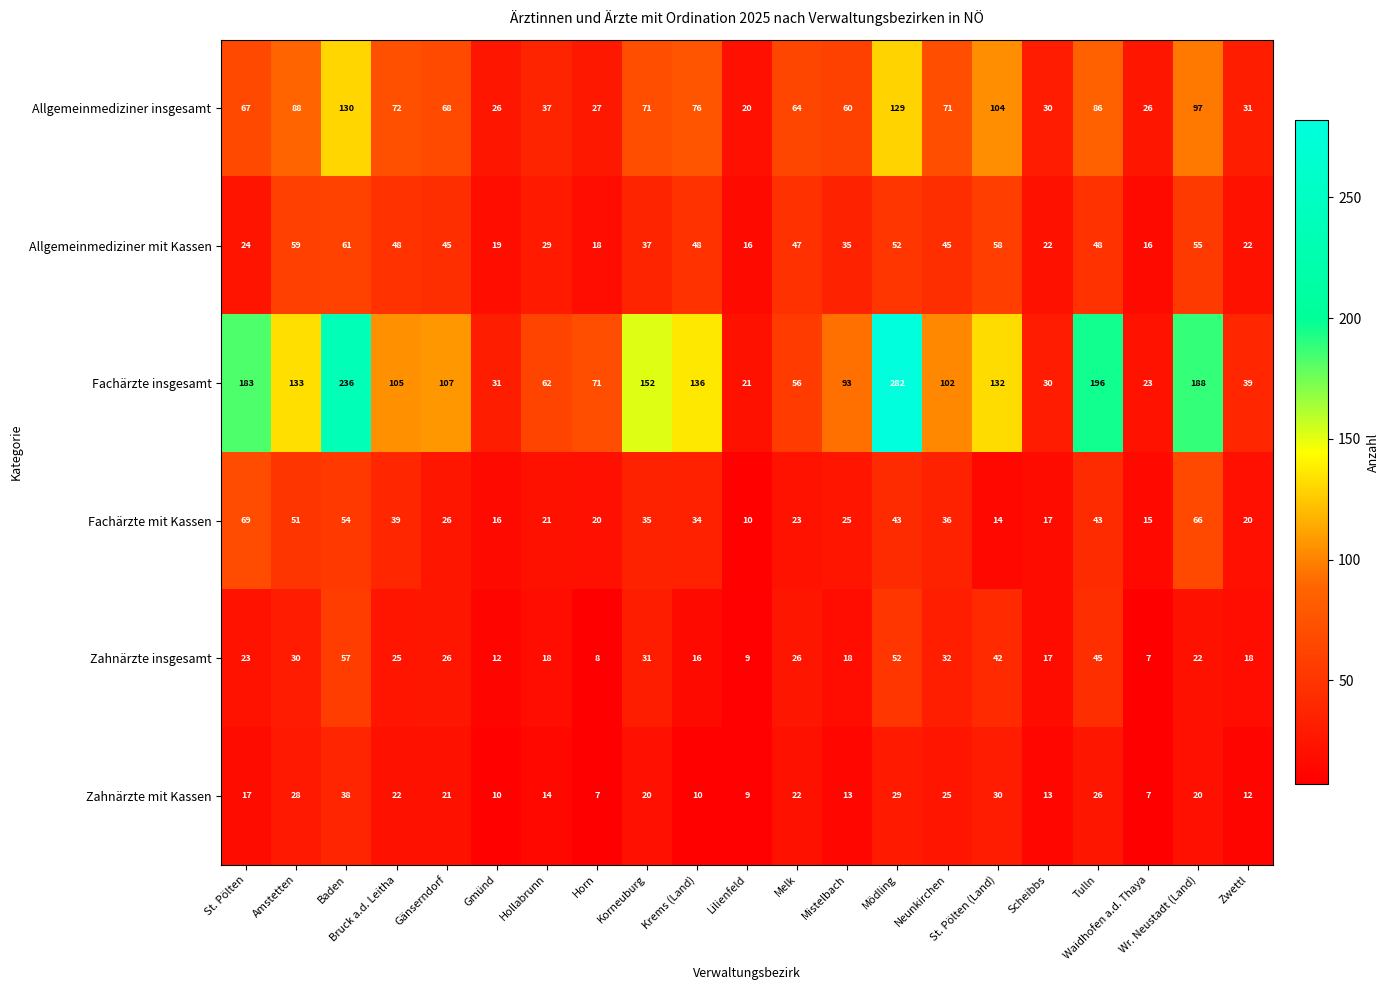

Which series has the widest spread of values?

Fachärzte insgesamt